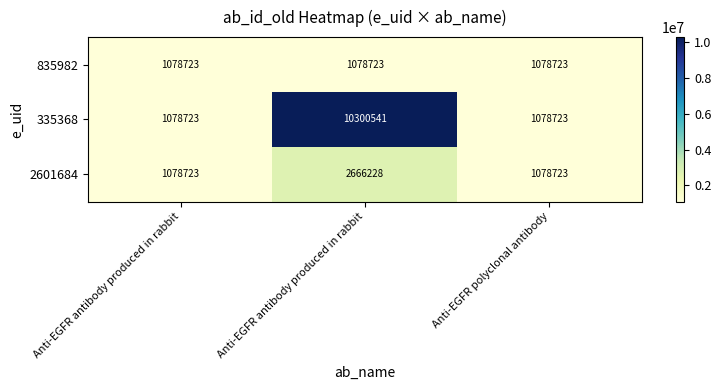

Which series has the widest spread of values?

335368